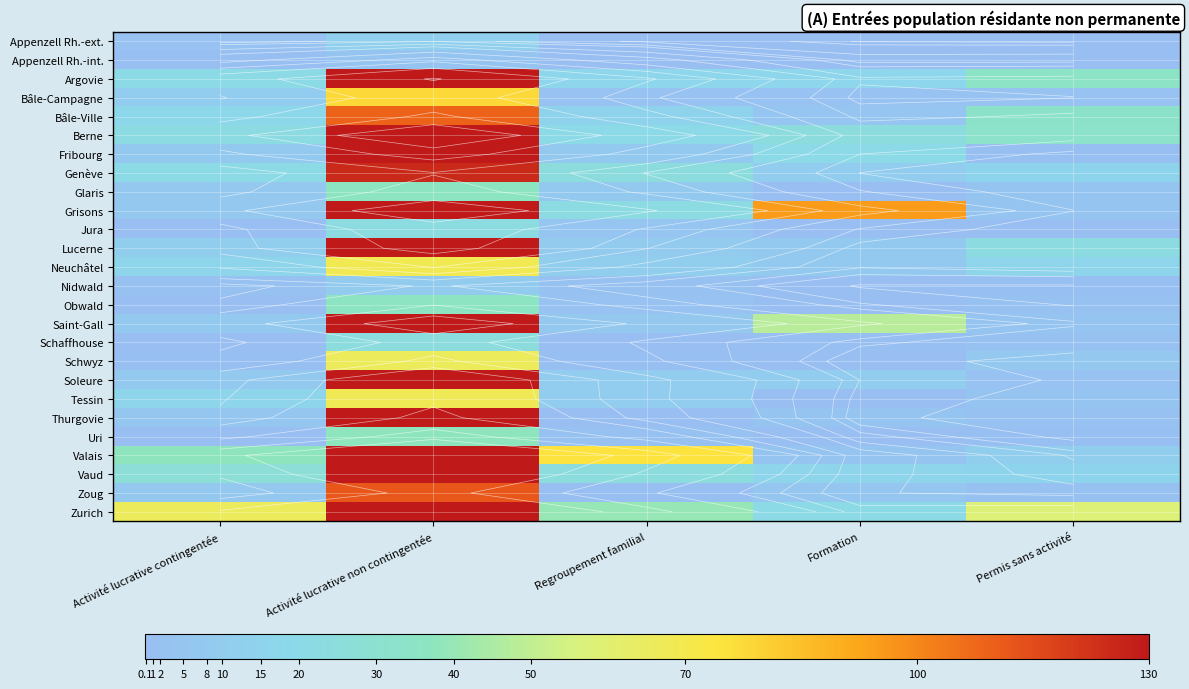

True or false: Jura has a value of -16 at Activité lucrative contingentée.

False